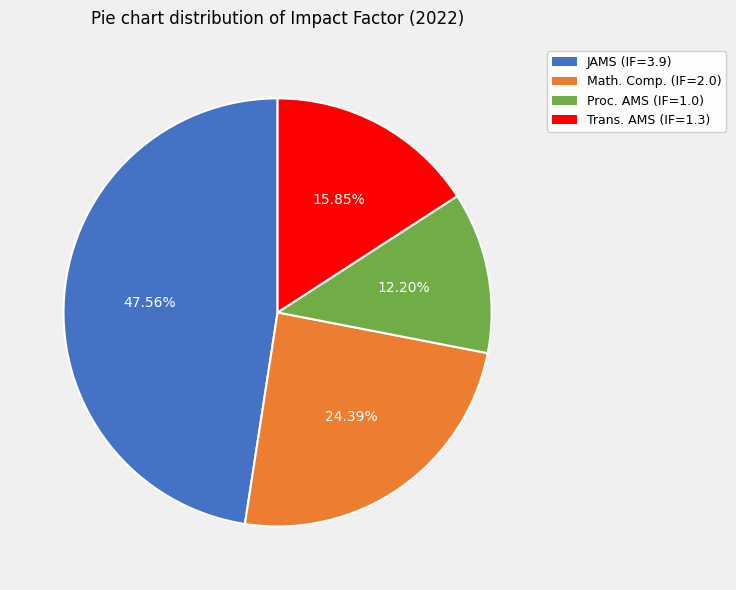

Is there a majority slice in this chart?

No